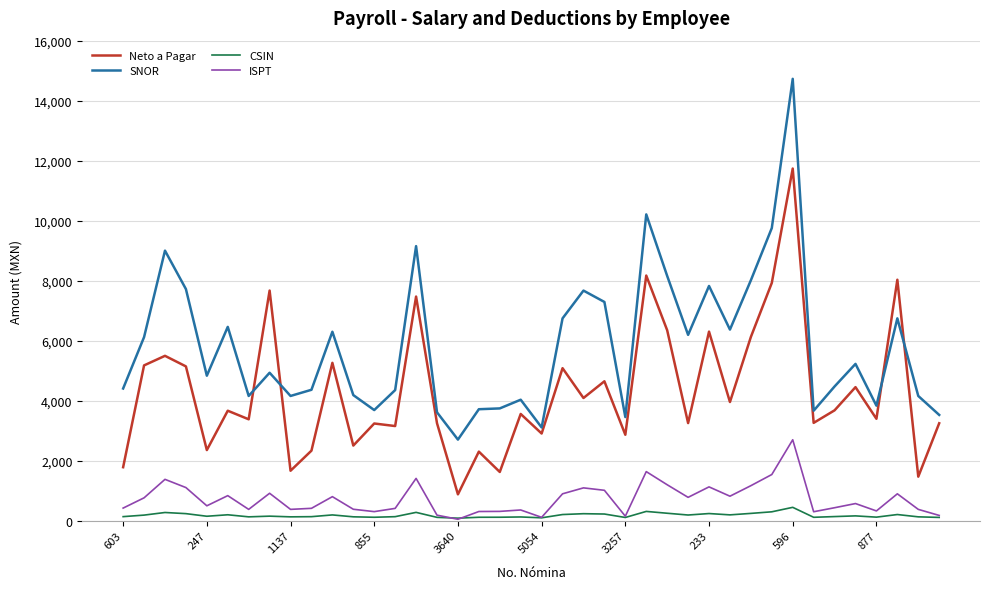

What is the sum of all Neto a Pagar values?

172753